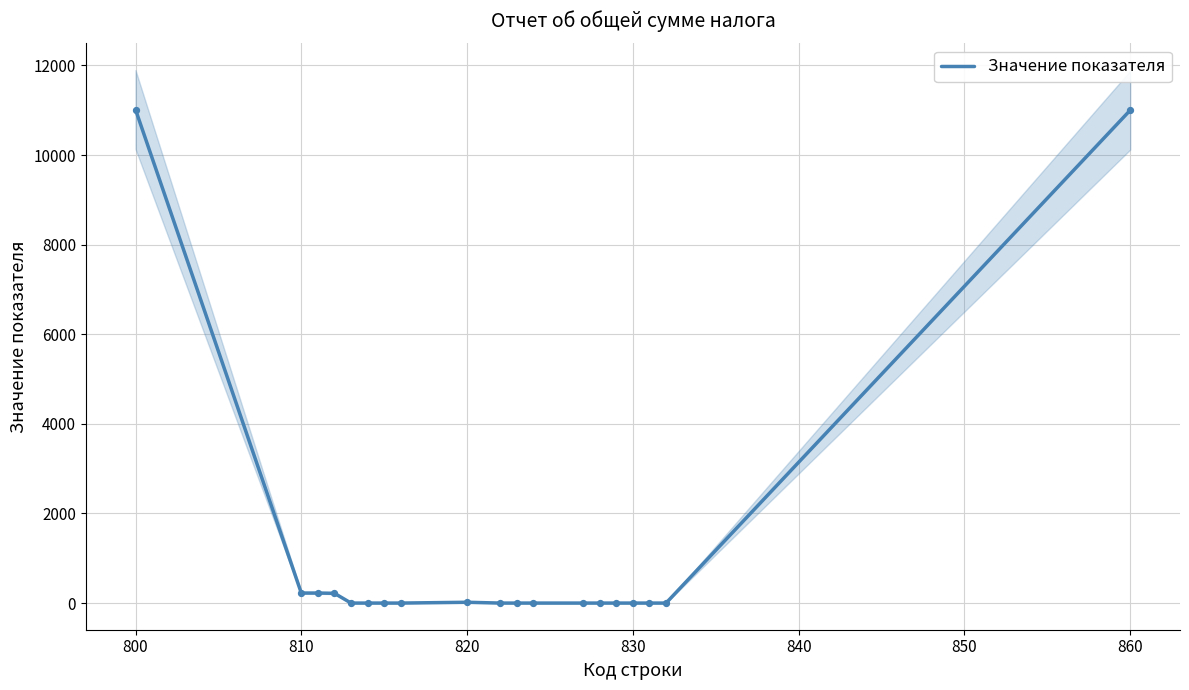

Between 840 and 800, which is larger?

800